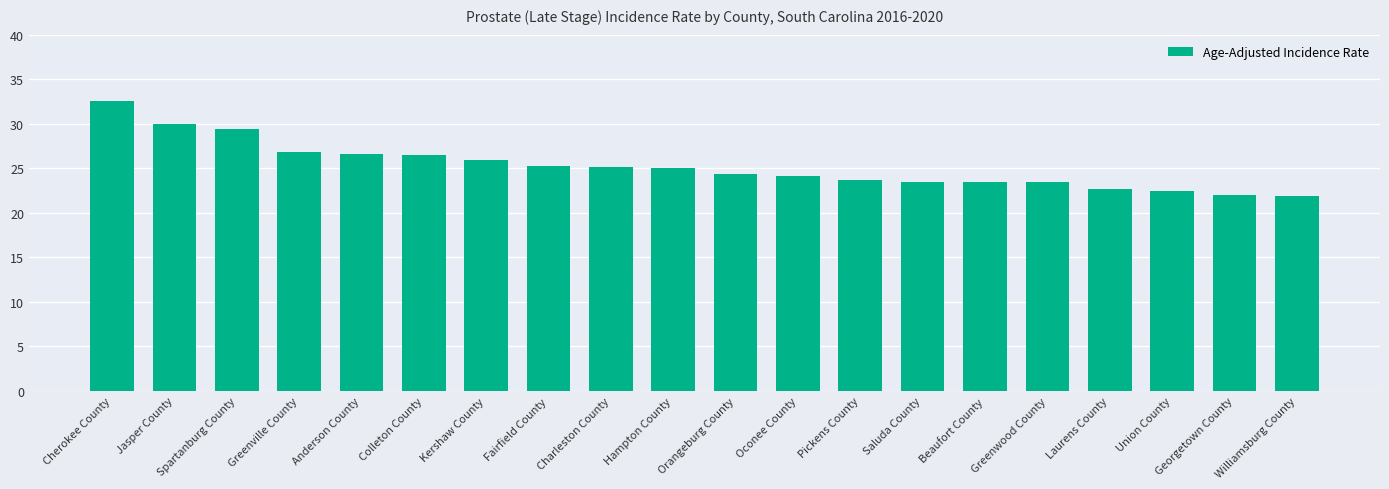

Does the chart contain any negative values?

No